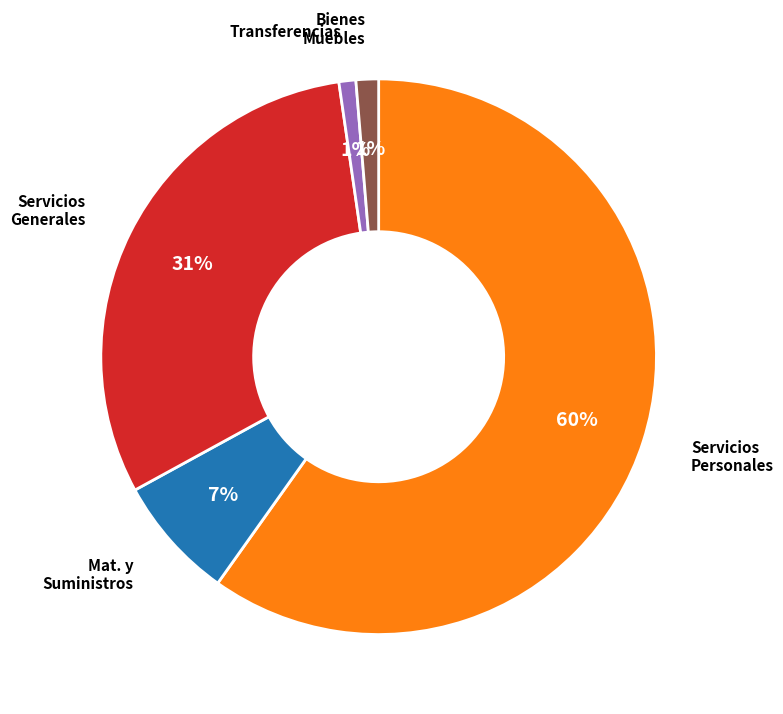

Is there a majority slice in this chart?

Yes